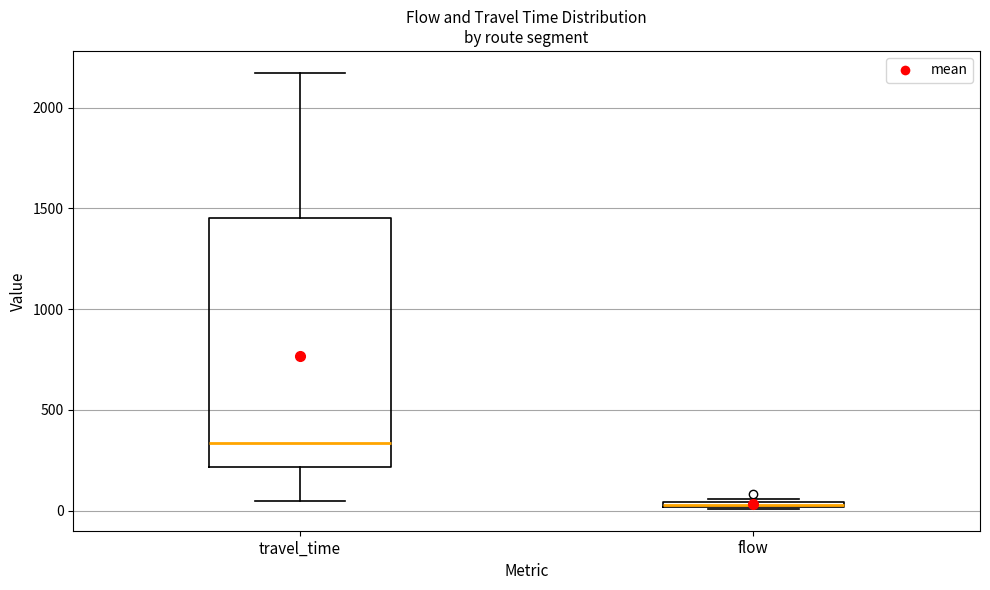

Where is the lower edge of the box for flow on the y-axis? The values are not printed on the chart, so give them approximately, as read against the axis.

0